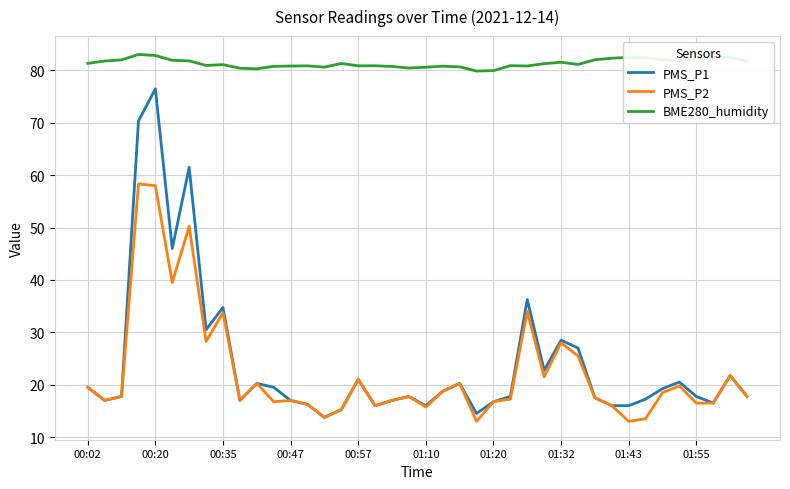

Count the number of categories in the chart.

40